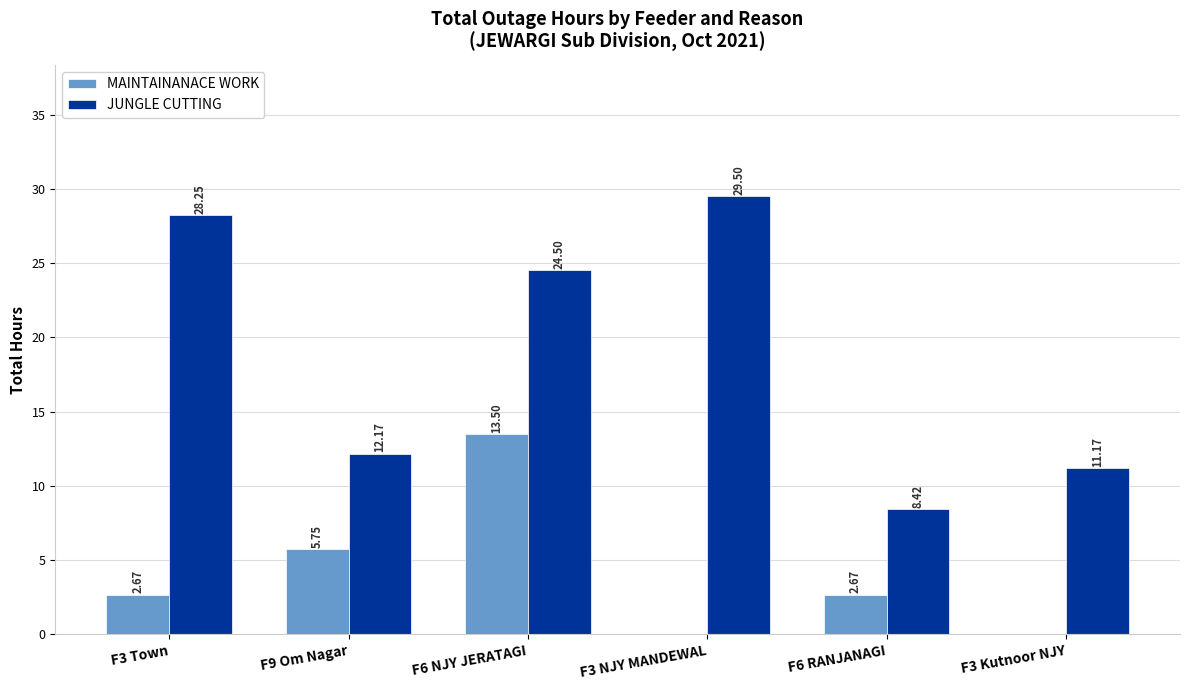

Between F9 Om Nagar and F6 NJY JERATAGI, which series saw the biggest shift?

JUNGLE CUTTING